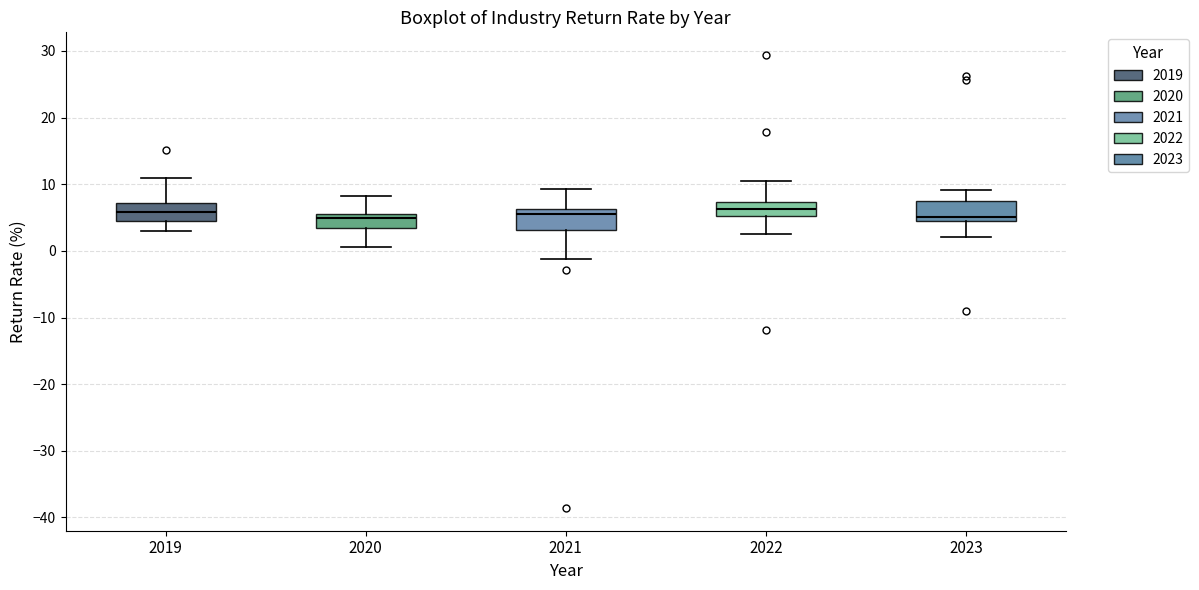

Reading left to right, transcribe this box plot: for each box, give where its median line is, the range the box spans, and where its two whiskers end, as read against the y-axis. The values are not printed on the chart, so give them approximately, as read against the axis.

2019: median 6, box 5 to 7, whiskers 3 to 11
2020: median 5, box 4 to 6, whiskers 1 to 8
2021: median 6 (just below the box's upper edge), box 3 to 6, whiskers -1 to 9
2022: median 6, box 5 to 7, whiskers 3 to 11
2023: median 5 (just above the box's lower edge), box 5 to 8, whiskers 2 to 9